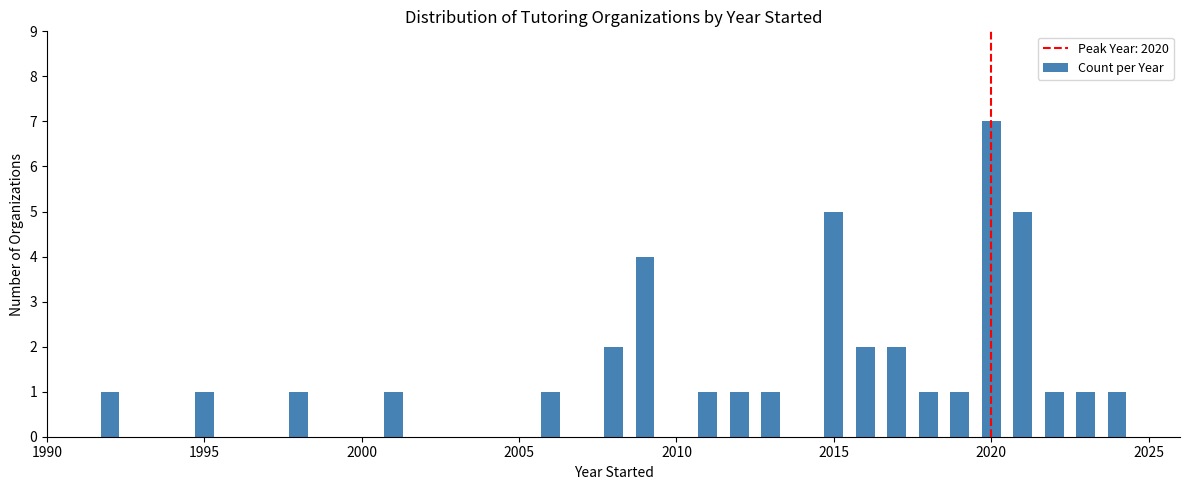

Read against the x-axis, roughly where is the centre of the tallest bar?

2020.0